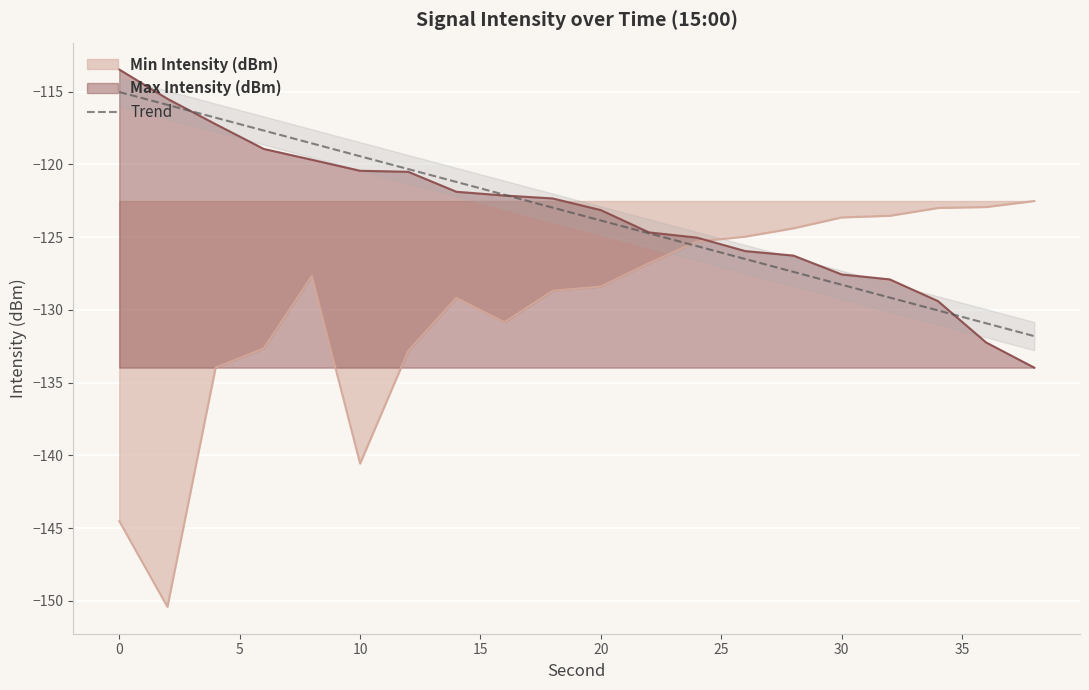

How many intersections are there between Min Intensity (dBm) and Max Intensity (dBm)?

1